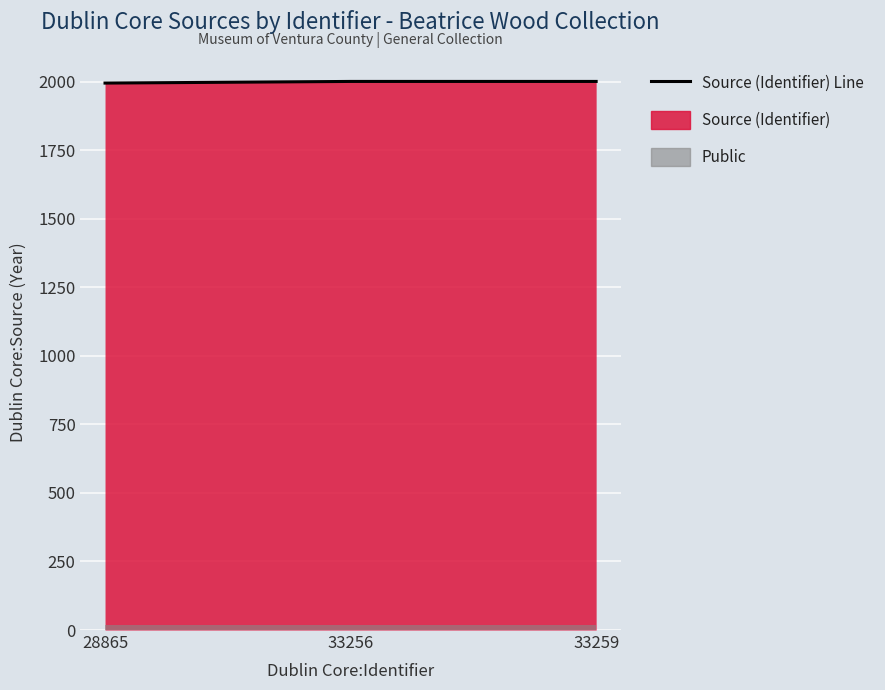

Rank the categories by value from highest to lowest.

33256, 33259, 28865